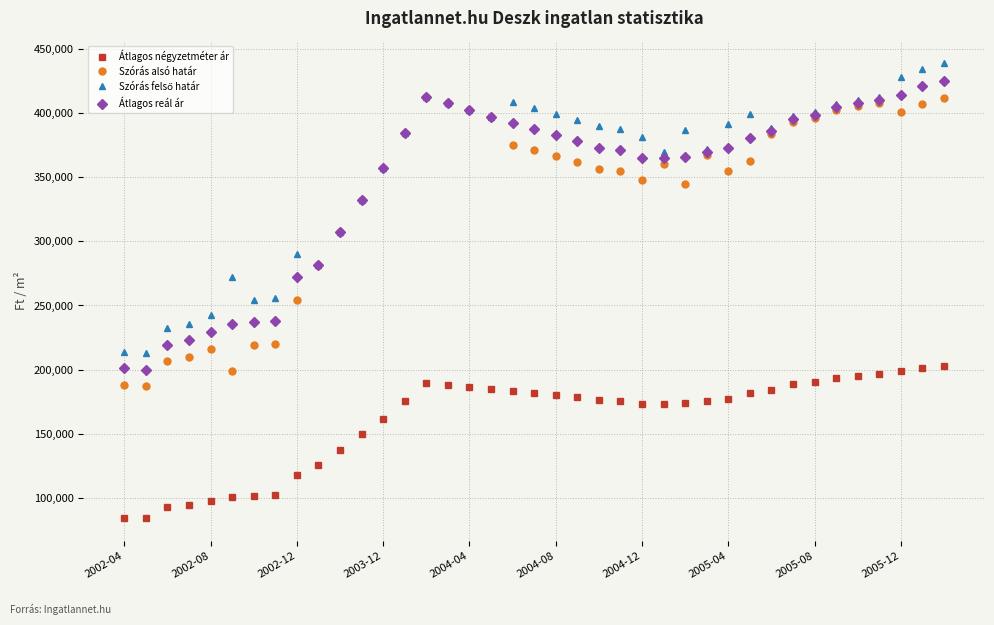

What is the value of the Szórás alsó határ point at the 5th from the left?

216469